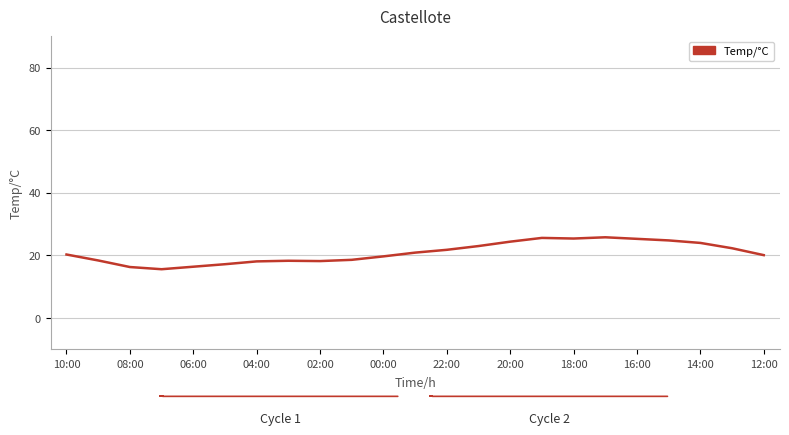

What is the maximum value shown in the chart?

25.8